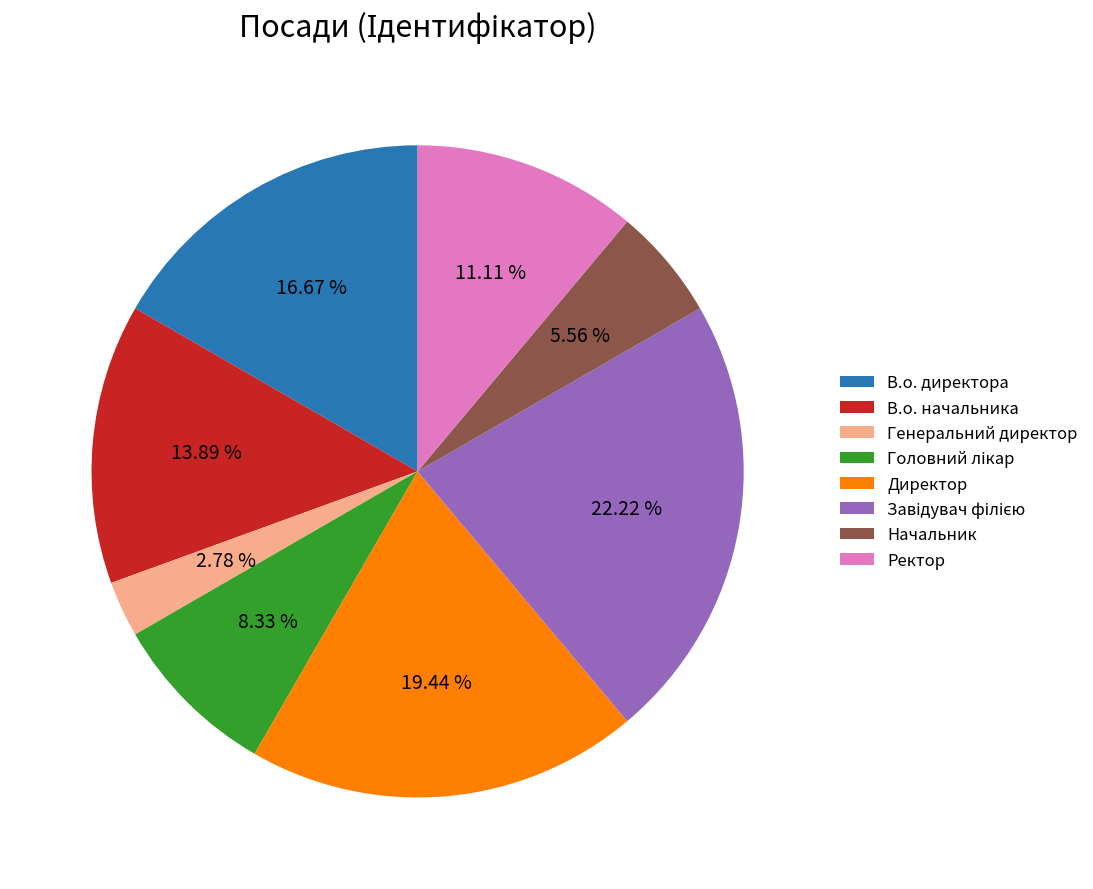

Do В.о. начальника and Директор together represent more than half of the pie?

No